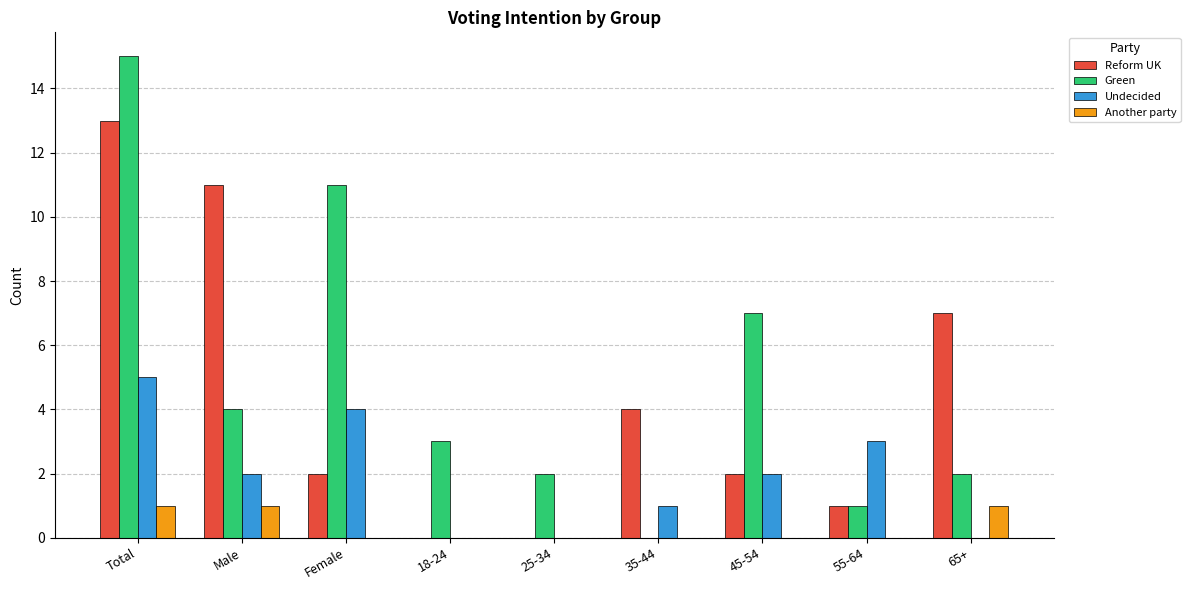

How many categories are shown in the chart?

9